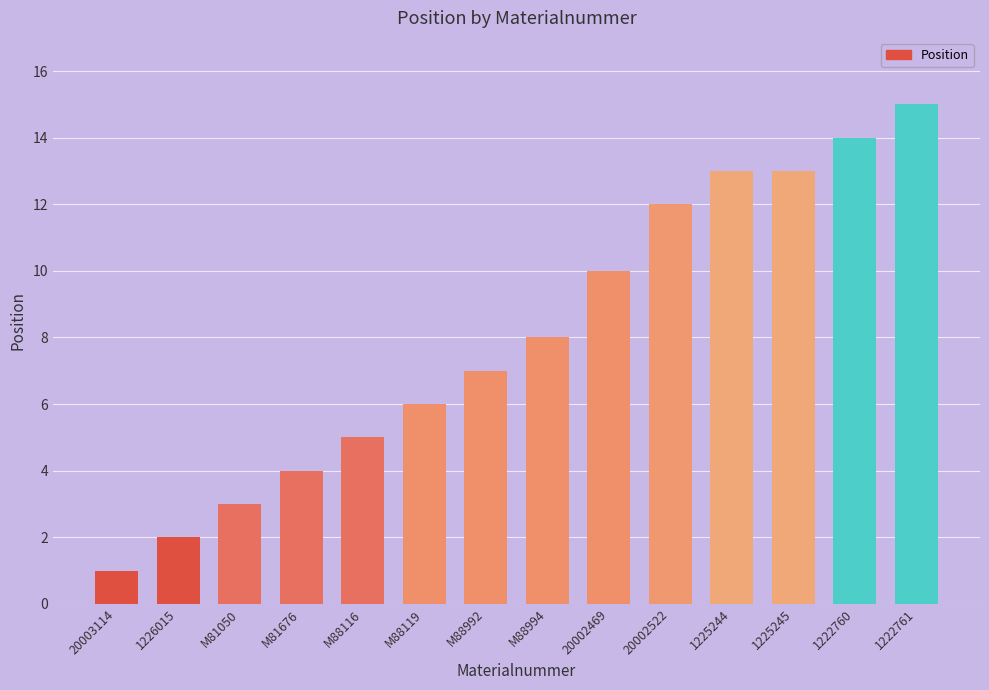

How many data points are less than 8?

7